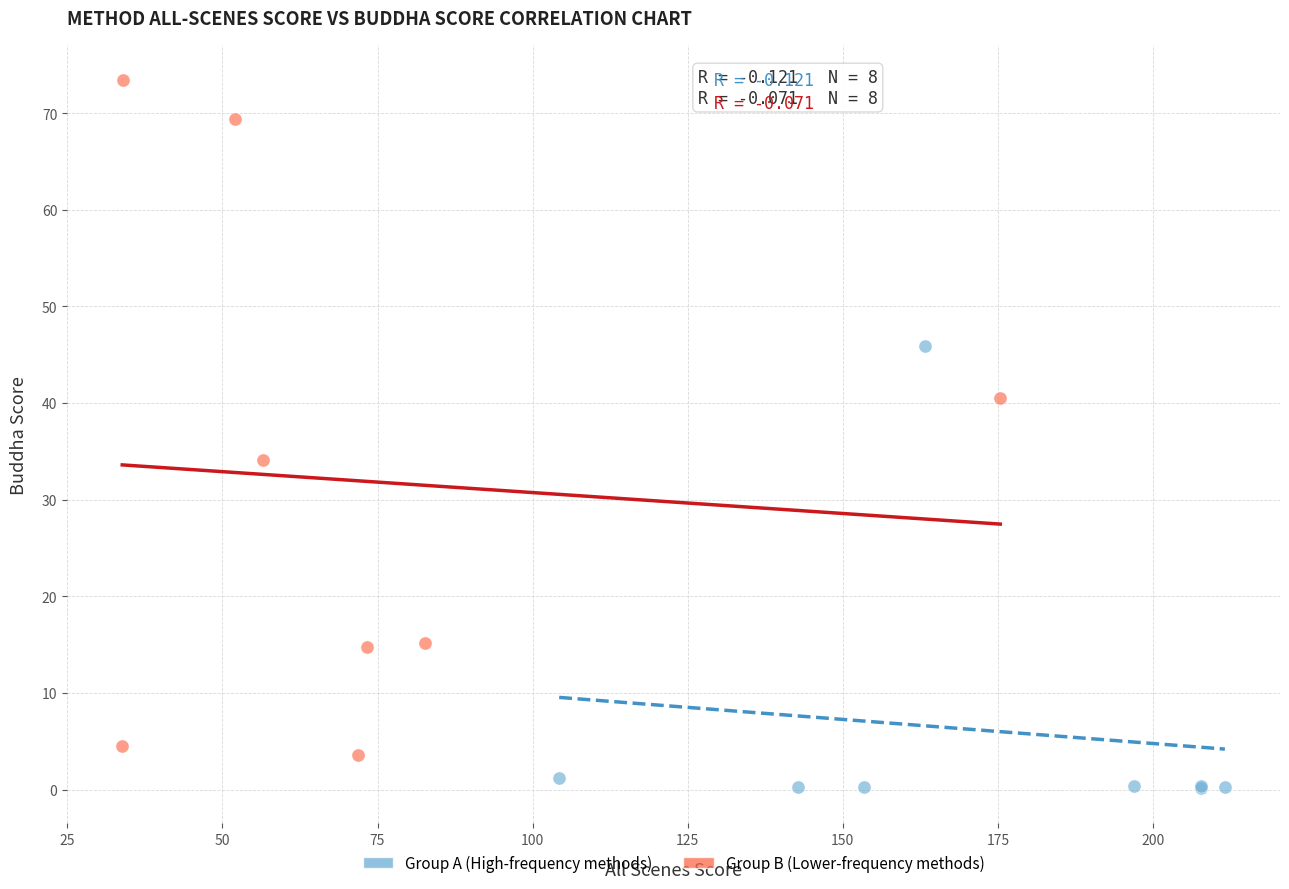

Which series has the widest spread of Y values?

Group B (Lower-frequency methods)